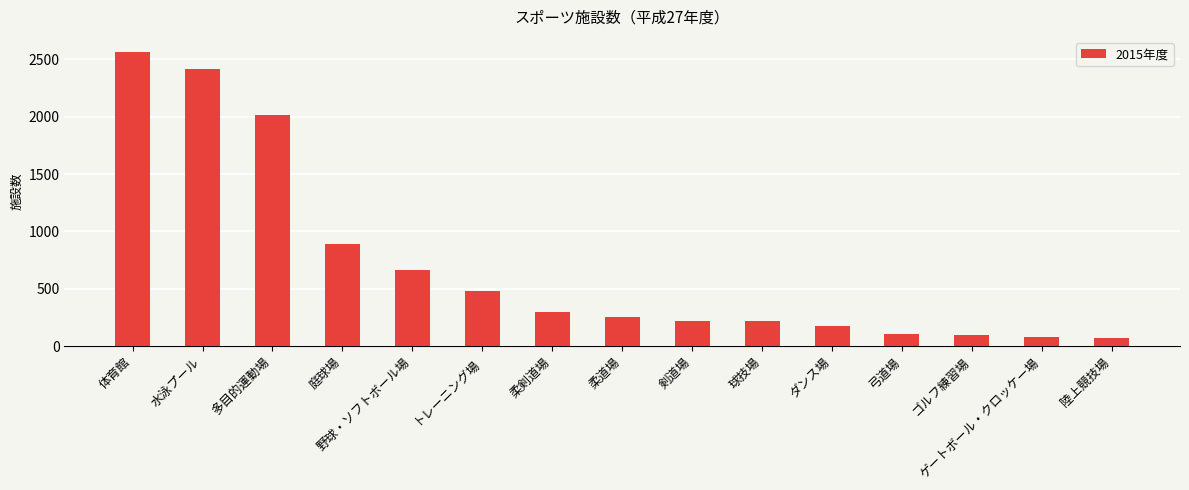

What is the change in value from 剣道場 to 弓道場?

-116